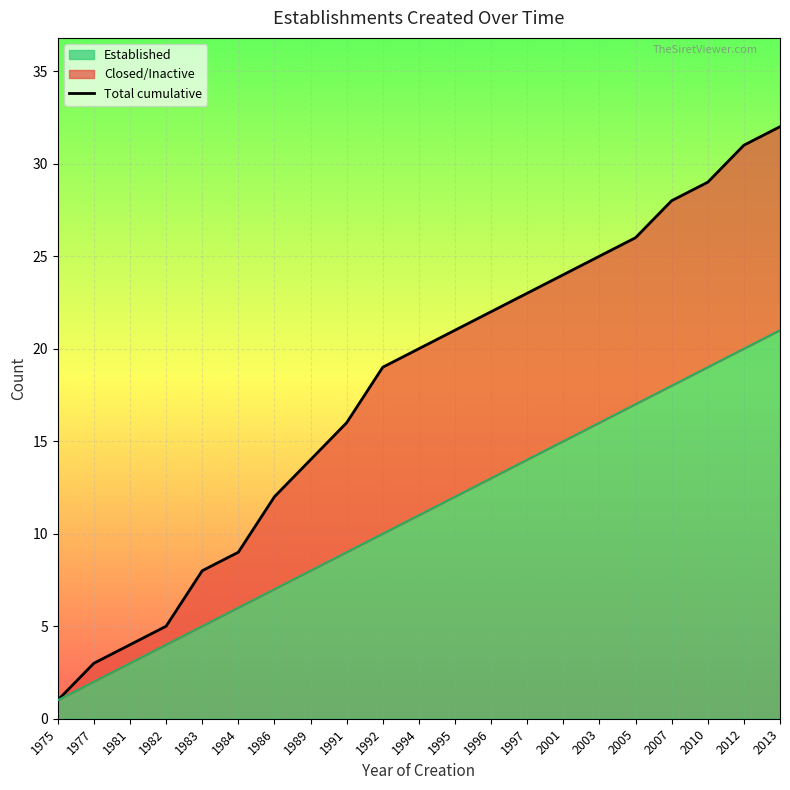

What is the smallest value displayed?

1